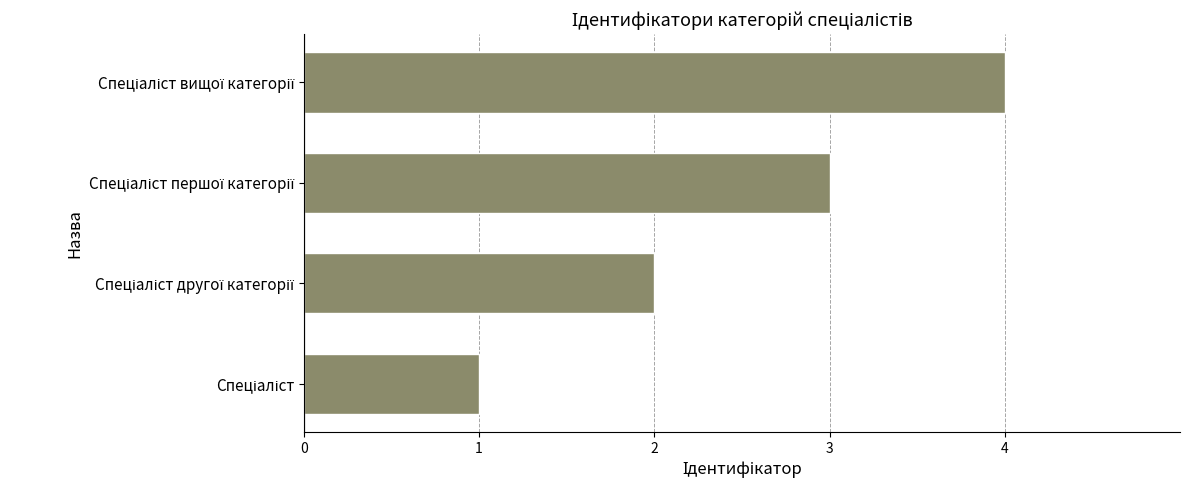

What is the difference between the maximum and minimum values?

3